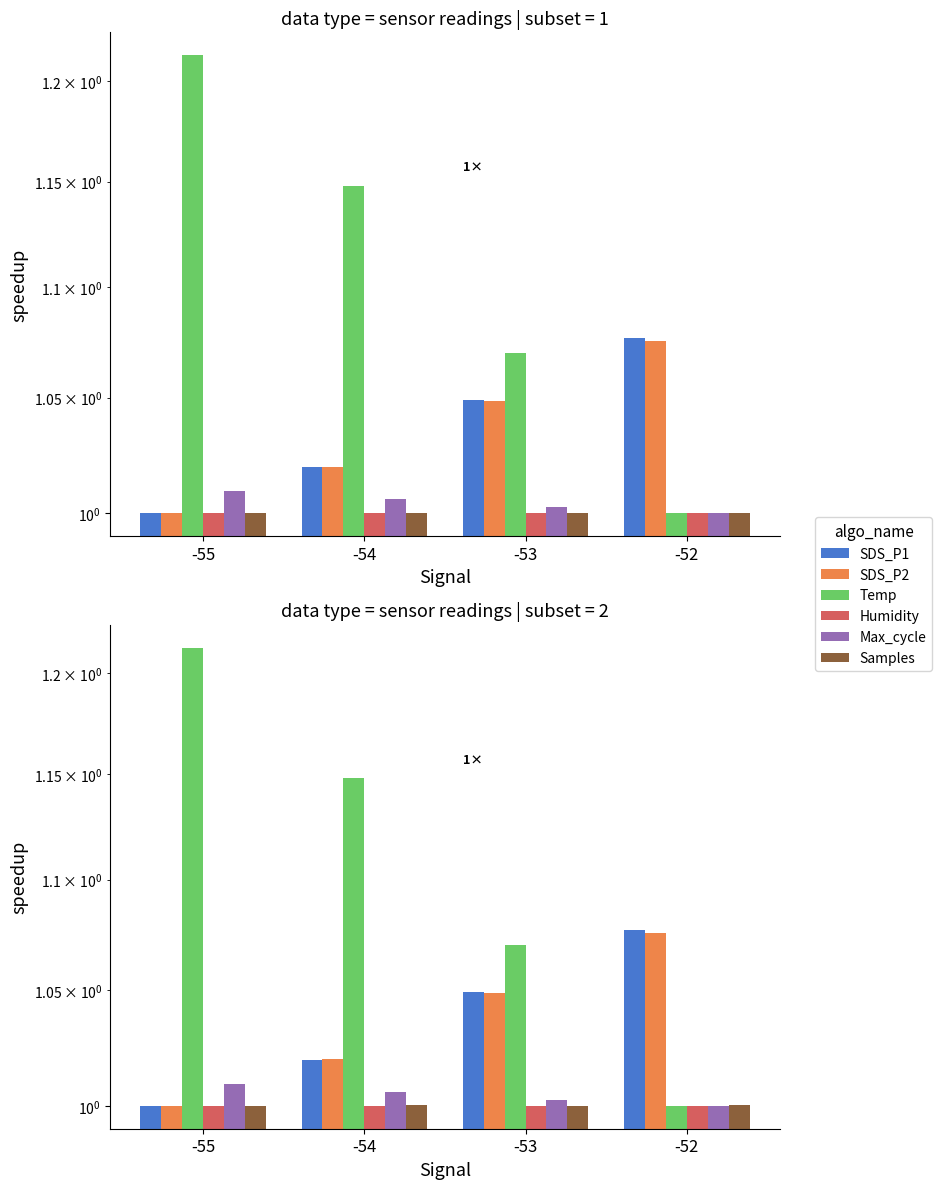

At which category is the sum across all series the highest?

-55